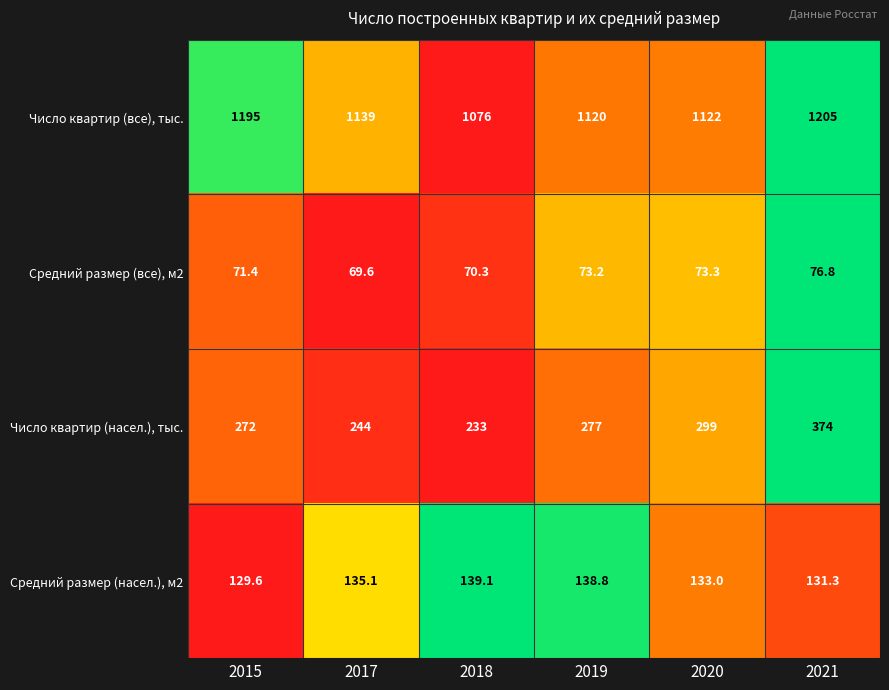

The value of Средний размер (все), м2 at 2019 is 112.0. True or false?

False